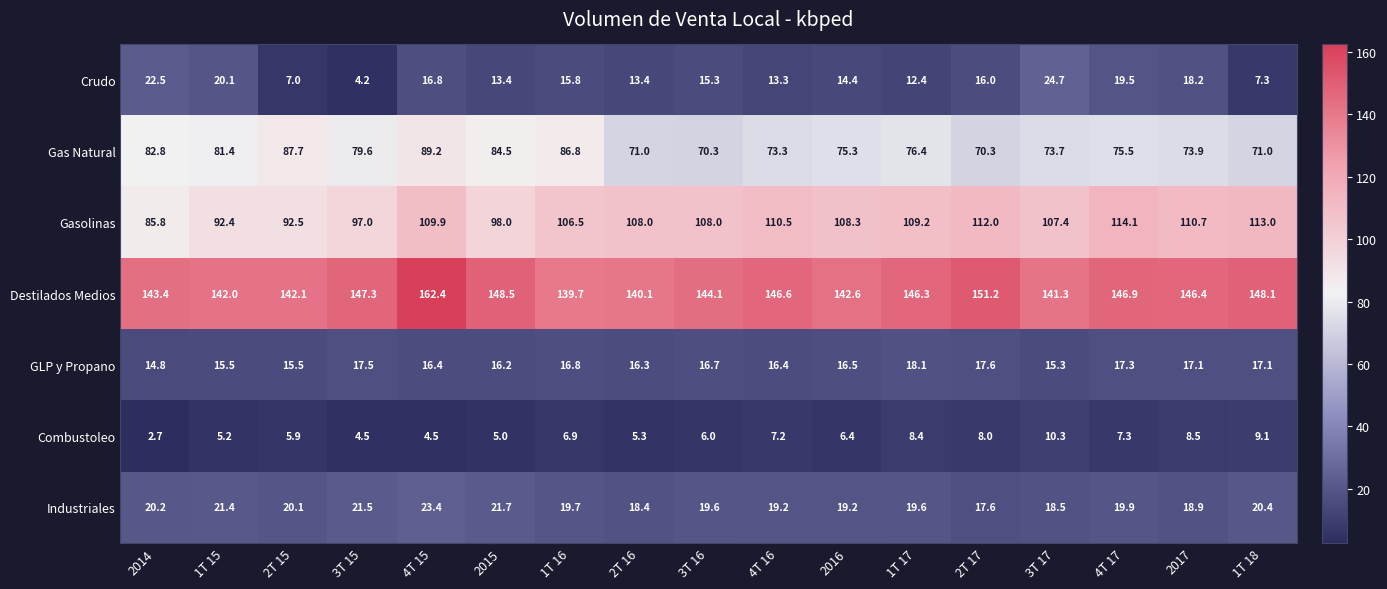

Which series has the widest spread of values?

Gasolinas